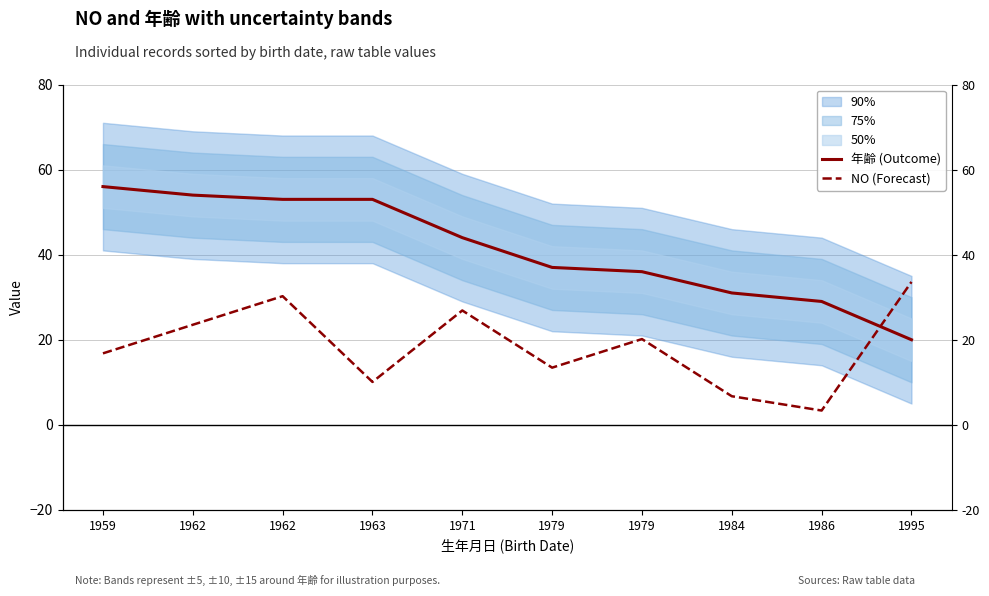

What is the sum of all NO (Forecast) values?

184.8